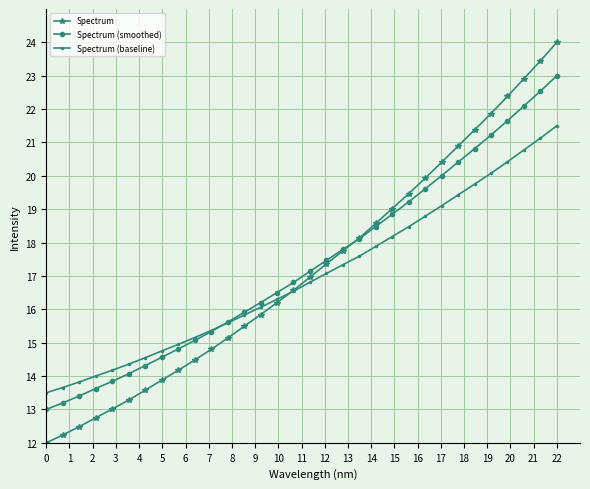

How many times do Spectrum (baseline) and Spectrum cross each other?

1